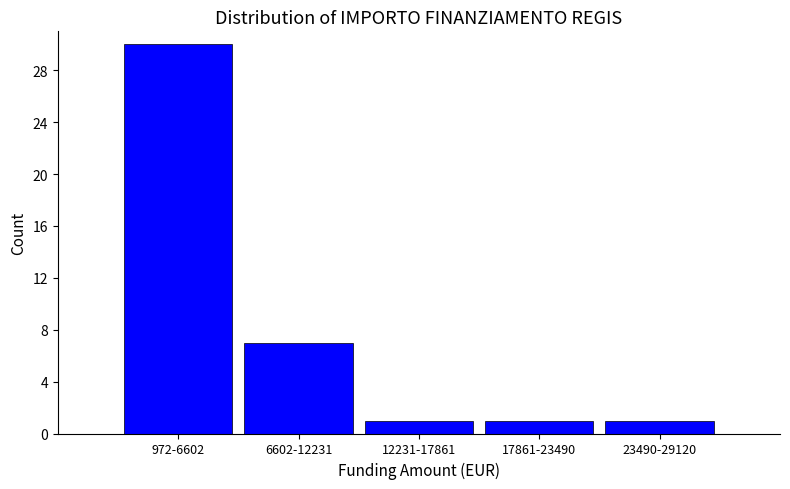

Reading right to left, extract all data points from this chart.

1	1	1	7	30